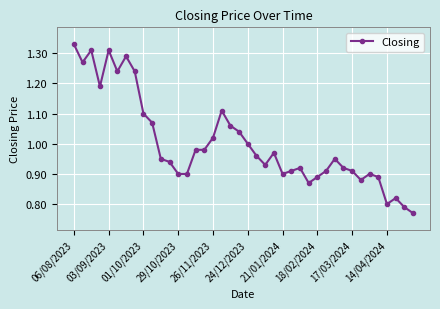

True or false: the data has more than 2 interior local peaks.

True